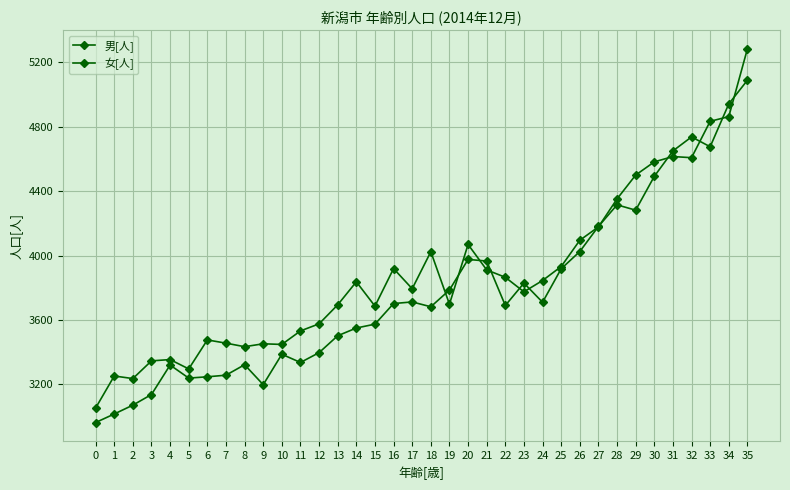

How many data points does each series have?

36